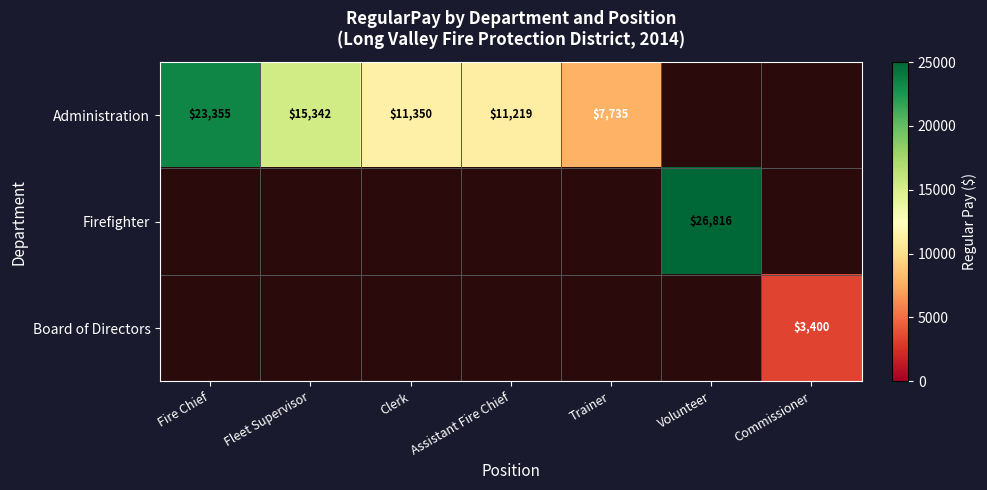

How many categories are shown in the chart?

7